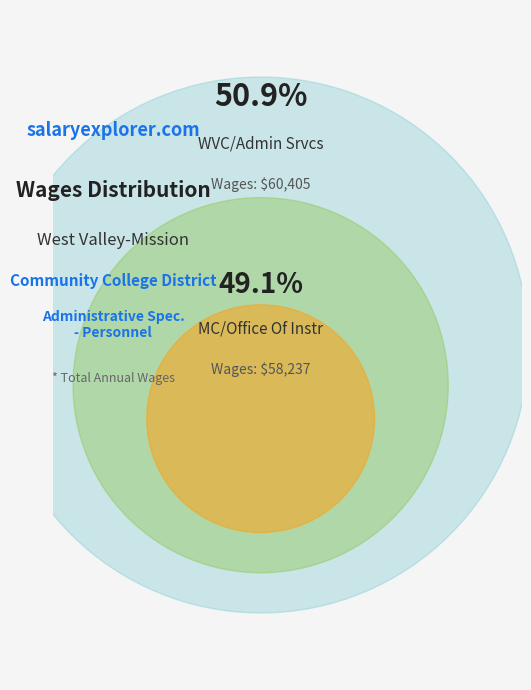

Which slice represents more than half of the pie?

WVC/Admin Srvcs